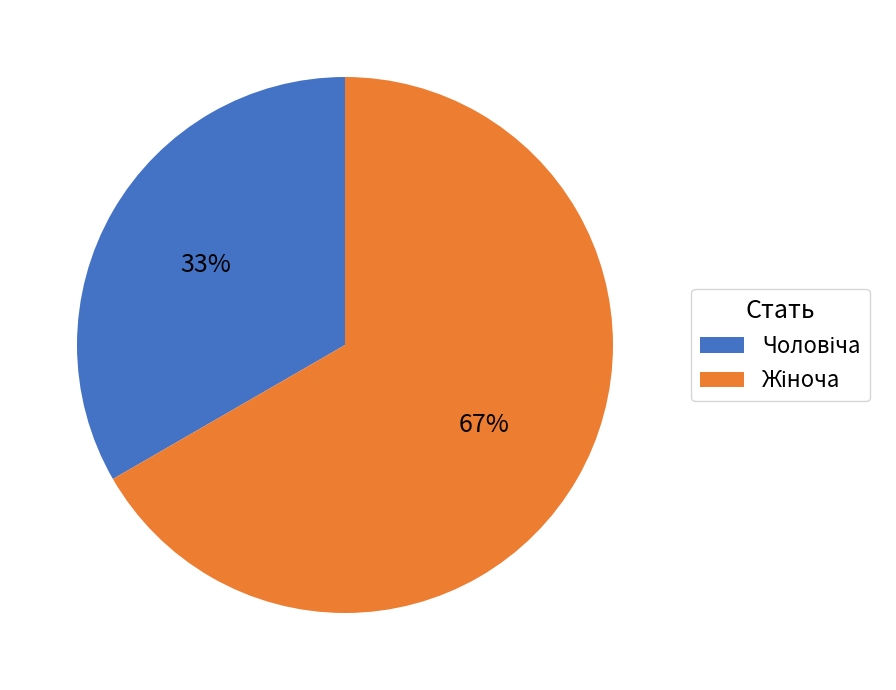

Count the number of slices in the pie.

2